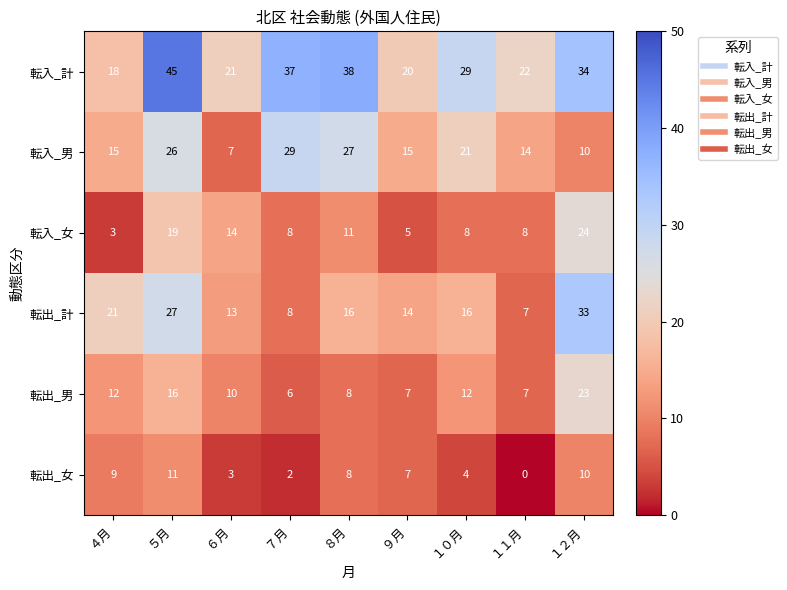

What is the sum of the 転入_計 values at １２月 and ９月?

54